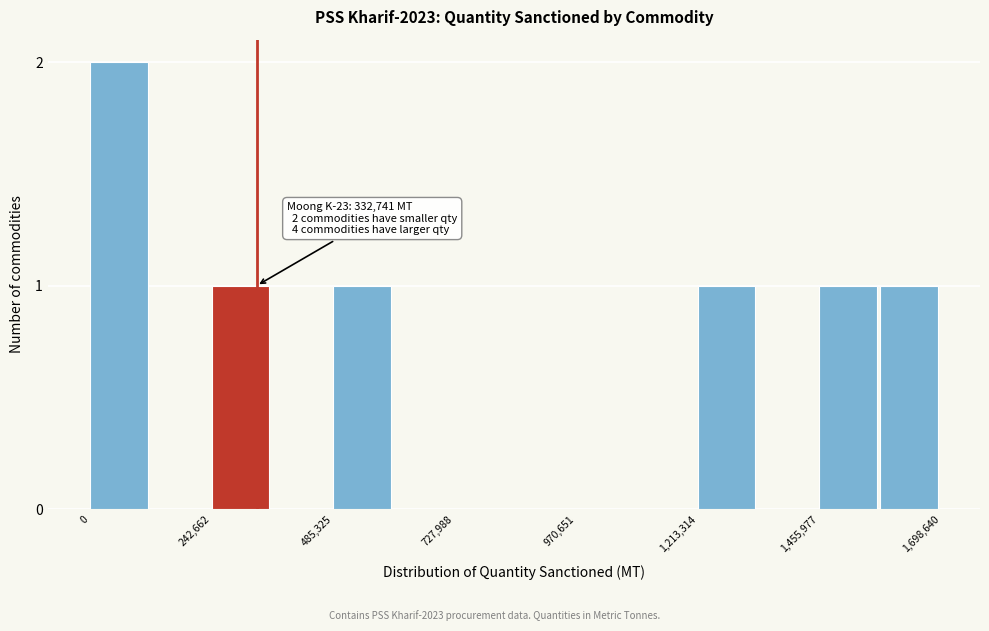

Read against the x-axis, roughly where is the centre of the tallest bar?

50000